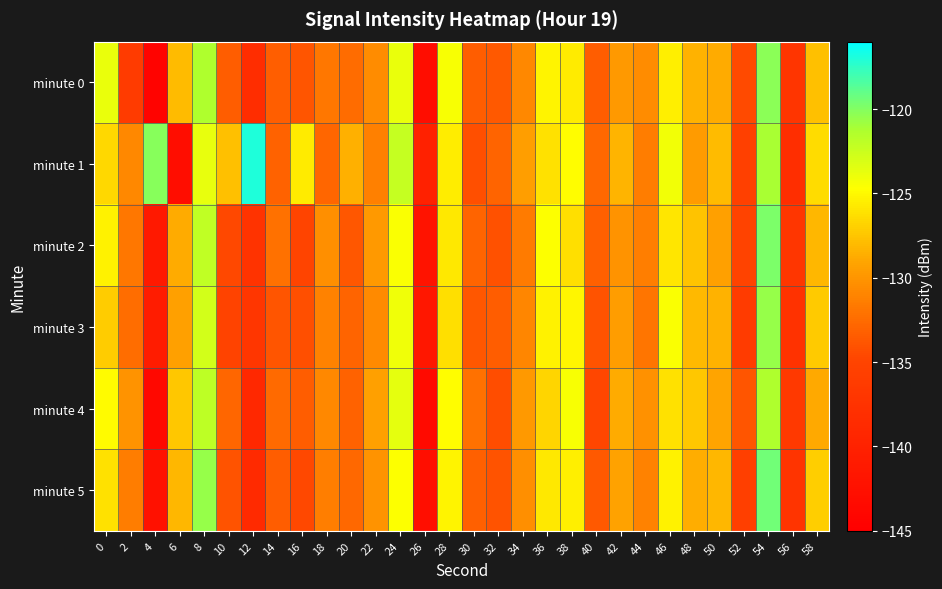

Reading left to right, transcribe all the data shown in this chart.

minute 0: 0=-123.8	2=-136.2	4=-144.4	6=-128.0	8=-121.4	10=-133.4	12=-138.3	14=-133.3	16=-133.8	18=-131.8	20=-132.5	22=-130.5	24=-123.9	26=-143.0	28=-124.4	30=-133.4	32=-133.6	34=-130.8	36=-125.2	38=-125.7	40=-133.4	42=-129.8	44=-130.6	46=-125.4	48=-128.4	50=-128.8	52=-134.6	54=-120.3	56=-137.2	58=-127.8
minute 1: 0=-126.6	2=-130.8	4=-120.1	6=-143.0	8=-123.7	10=-127.7	12=-116.9	14=-133.0	16=-125.6	18=-132.8	20=-128.5	22=-131.2	24=-122.3	26=-140.1	28=-125.6	30=-134.2	32=-132.9	34=-129.4	36=-126.1	38=-124.8	40=-132.7	42=-128.3	44=-131.5	46=-124.2	48=-129.6	50=-127.9	52=-135.4	54=-121.1	56=-138.2	58=-126.4
minute 2: 0=-125.3	2=-131.8	4=-141.2	6=-128.7	8=-122.1	10=-134.6	12=-137.4	14=-132.1	16=-134.9	18=-130.3	20=-133.7	22=-129.8	24=-124.5	26=-142.1	28=-125.8	30=-132.9	32=-134.1	34=-131.6	36=-124.7	38=-126.3	40=-133.2	42=-130.1	44=-131.4	46=-125.9	48=-127.6	50=-129.3	52=-135.1	54=-119.8	56=-136.9	58=-128.2
minute 3: 0=-127.2	2=-132.4	4=-140.8	6=-129.3	8=-122.8	10=-135.1	12=-136.9	14=-133.8	16=-134.2	18=-131.1	20=-132.9	22=-130.7	24=-124.1	26=-141.6	28=-126.3	30=-133.7	32=-133.4	34=-130.9	36=-125.3	38=-125.1	40=-134.0	42=-129.5	44=-131.9	46=-124.6	48=-128.1	50=-128.4	52=-136.2	54=-120.6	56=-137.6	58=-127.3
minute 4: 0=-124.9	2=-130.1	4=-143.7	6=-127.4	8=-121.9	10=-132.8	12=-139.1	14=-132.6	16=-133.4	18=-130.8	20=-133.1	22=-129.3	24=-123.6	26=-143.5	28=-124.8	30=-132.1	32=-134.3	34=-129.8	36=-126.7	38=-124.4	40=-134.8	42=-128.7	44=-130.2	46=-126.1	48=-127.4	50=-129.1	52=-133.8	54=-121.4	56=-136.4	58=-128.9
minute 5: 0=-126.1	2=-131.5	4=-142.3	6=-128.2	8=-120.6	10=-133.9	12=-138.7	14=-133.4	16=-134.6	18=-131.4	20=-132.7	22=-130.1	24=-124.7	26=-142.8	28=-125.2	30=-133.2	32=-133.9	34=-130.3	36=-125.8	38=-125.5	40=-133.6	42=-129.2	44=-131.1	46=-125.4	48=-128.6	50=-128.2	52=-135.7	54=-119.4	56=-137.2	58=-127.1